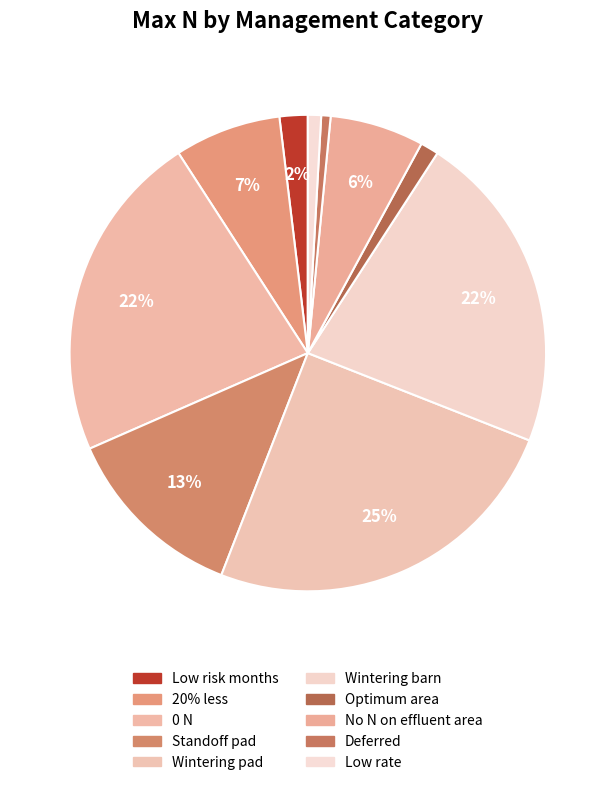

Combined, do Optimum area and No N on effluent area account for over 50%?

No